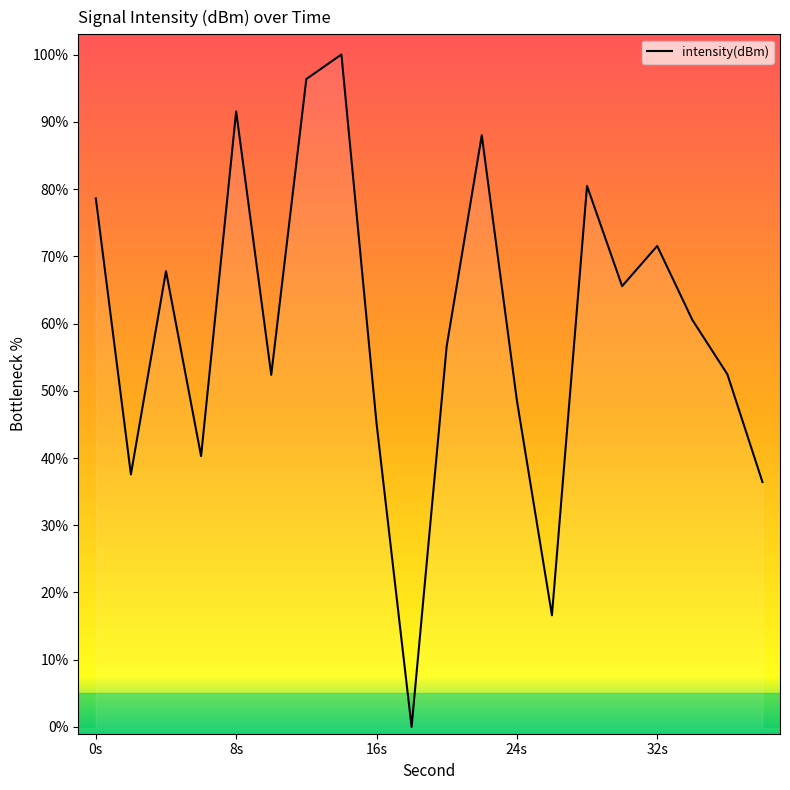

What is the greatest value displayed?

100.0